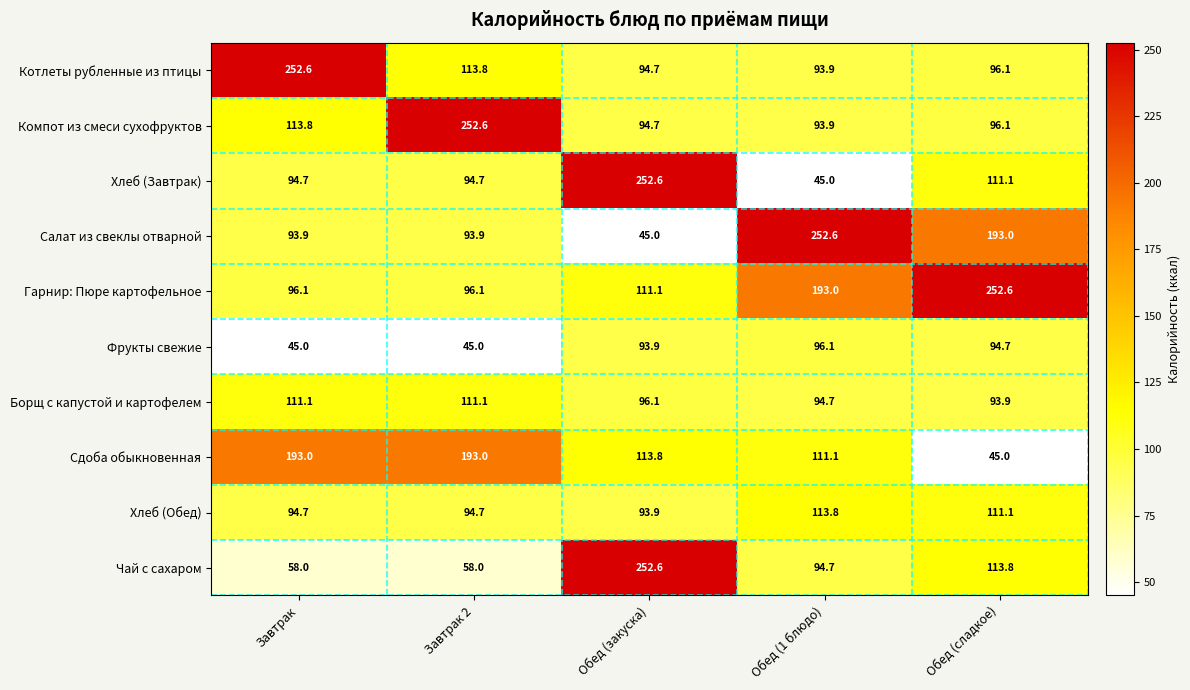

What is the difference between the maximum and second lowest values in the Компот из смеси сухофруктов series?

157.9